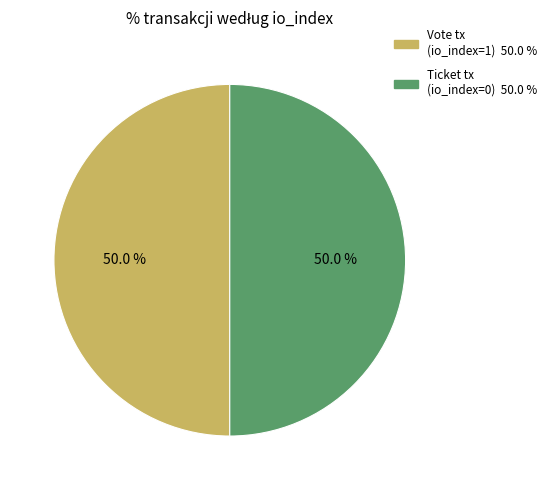

How many slices are in this pie chart?

2